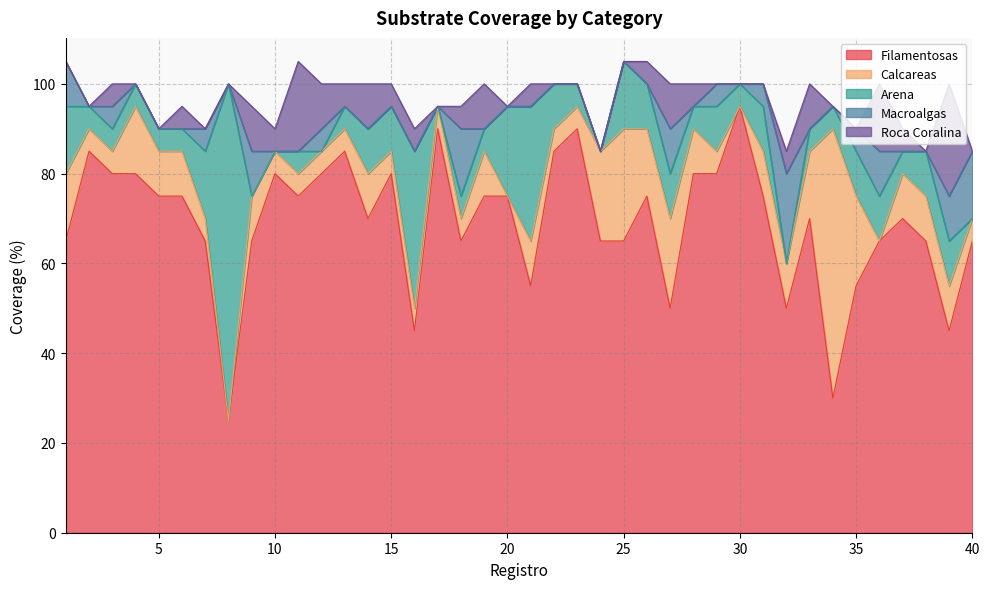

What is the difference between the highest and lowest values at 15?

80